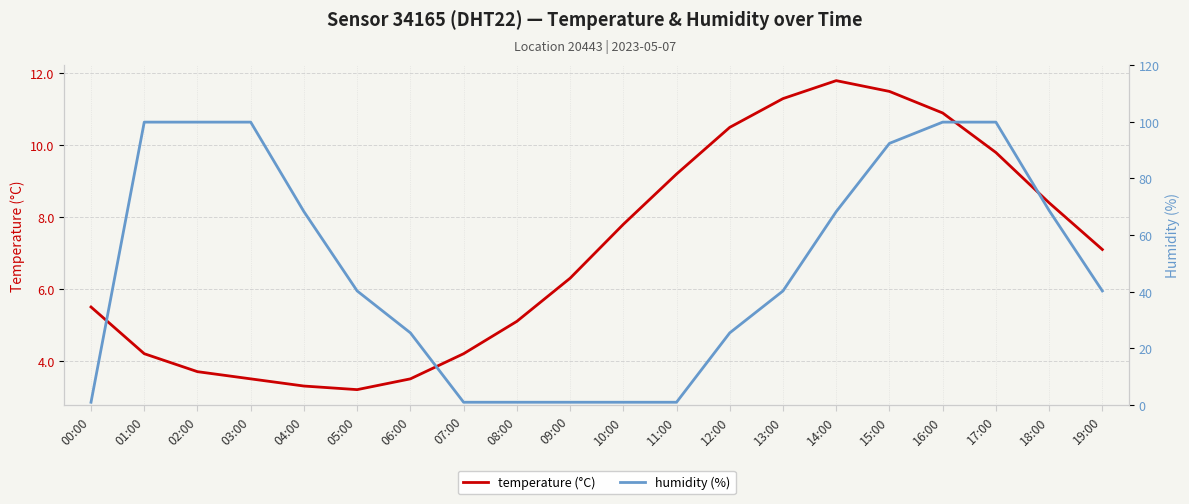

At which label does temperature (°C) reach its minimum?

05:00